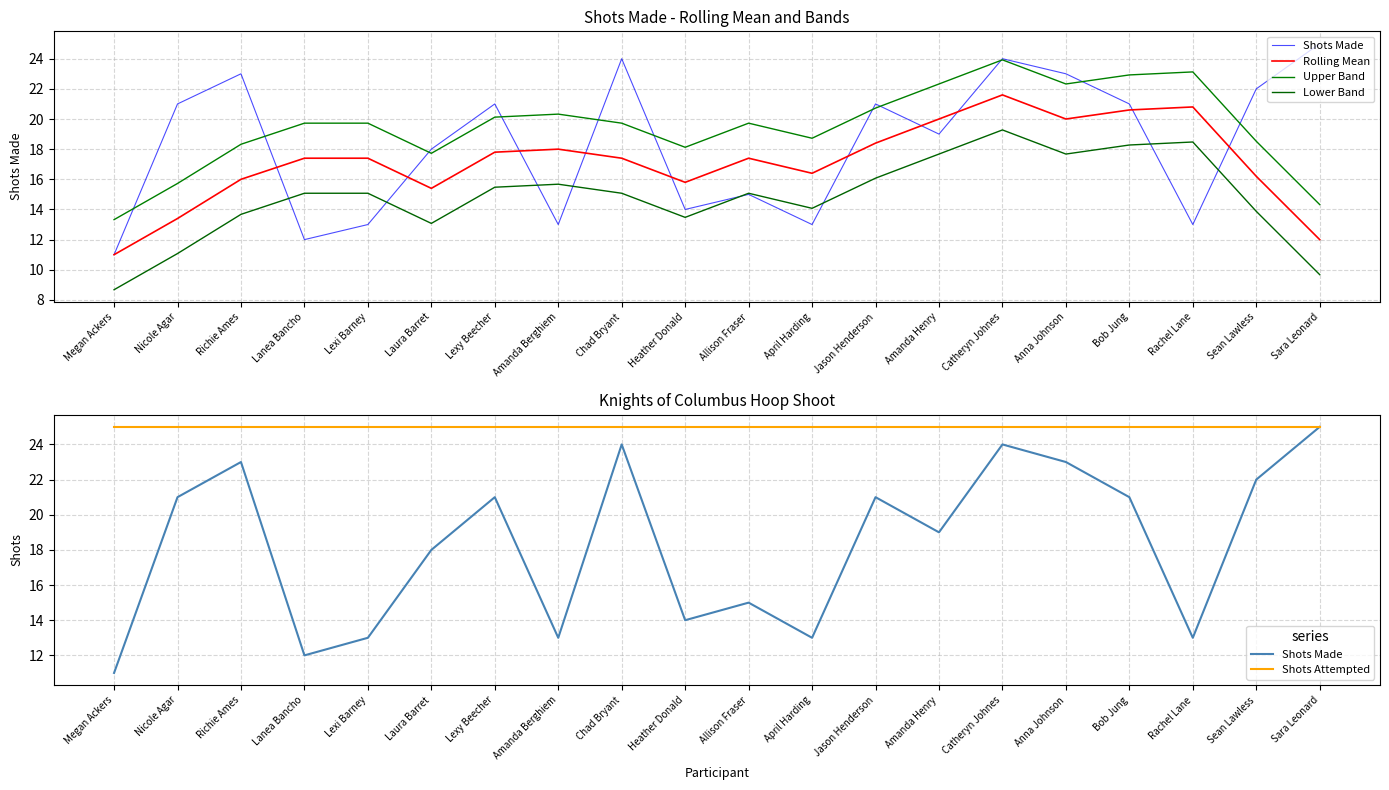

What position from the right is Sean Lawless?

2